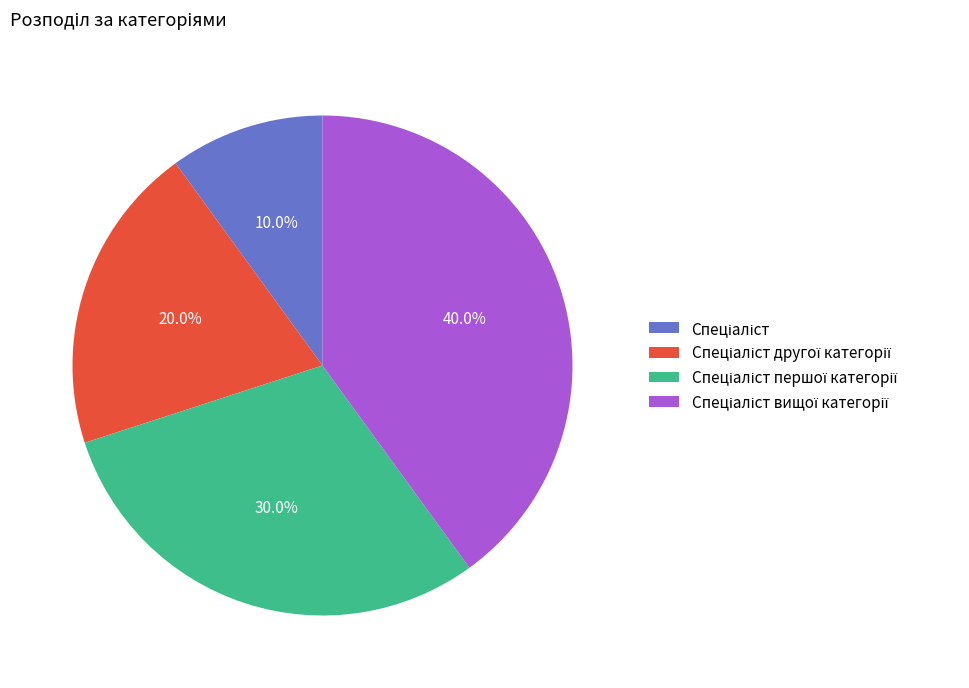

Is there a majority slice in this chart?

No